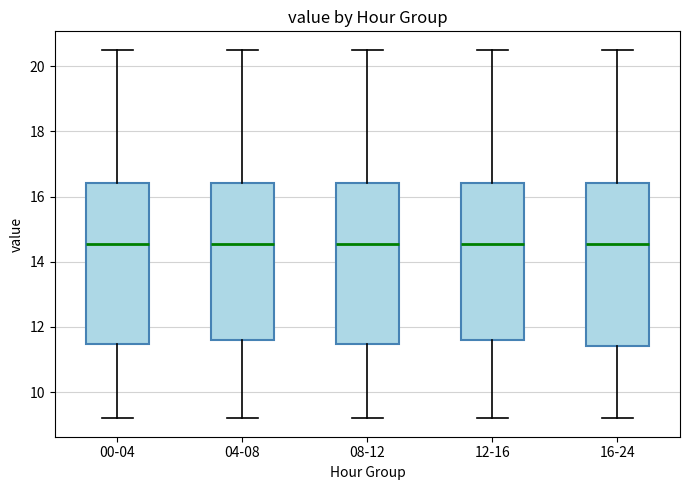

Reading left to right, transcribe this box plot: for each box, give where its median line is, the range the box spans, and where its two whiskers end, as read against the y-axis. The values are not printed on the chart, so give them approximately, as read against the axis.

00-04: median 14.6, box 11.4 to 16.4, whiskers 9.2 to 20.6
04-08: median 14.6, box 11.6 to 16.4, whiskers 9.2 to 20.6
08-12: median 14.6, box 11.4 to 16.4, whiskers 9.2 to 20.6
12-16: median 14.6, box 11.6 to 16.4, whiskers 9.2 to 20.6
16-24: median 14.6, box 11.4 to 16.4, whiskers 9.2 to 20.6